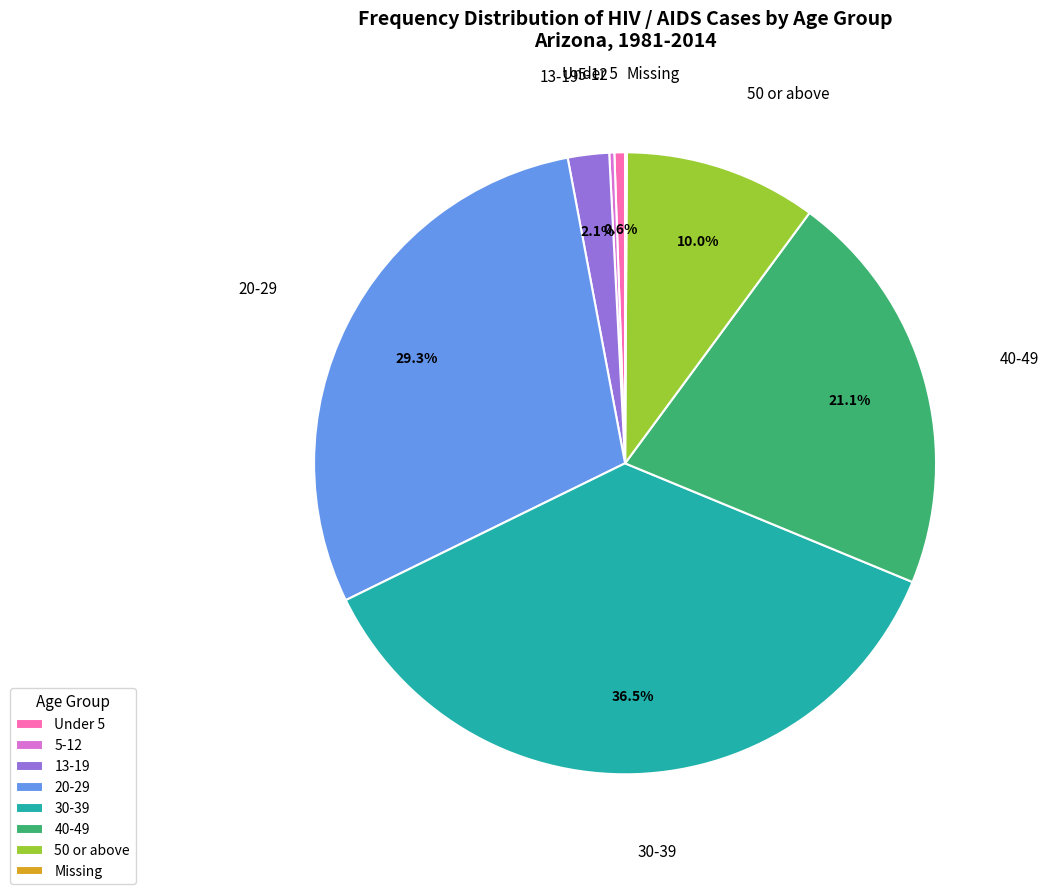

Which has a higher value, 13-19 or Under 5?

13-19